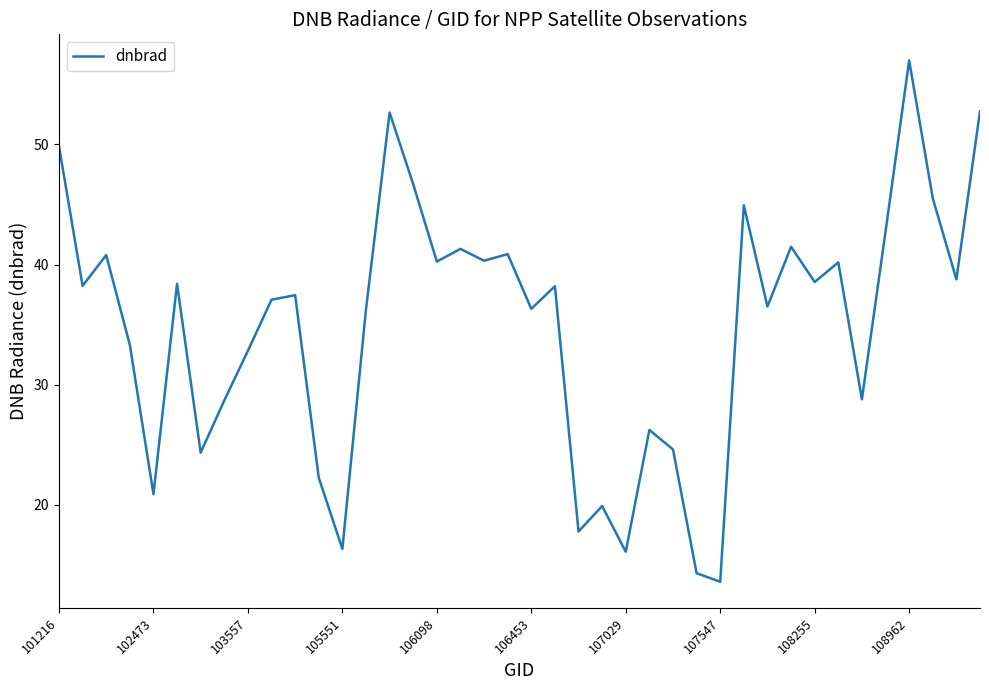

What is the difference between the maximum and minimum values?

43.4